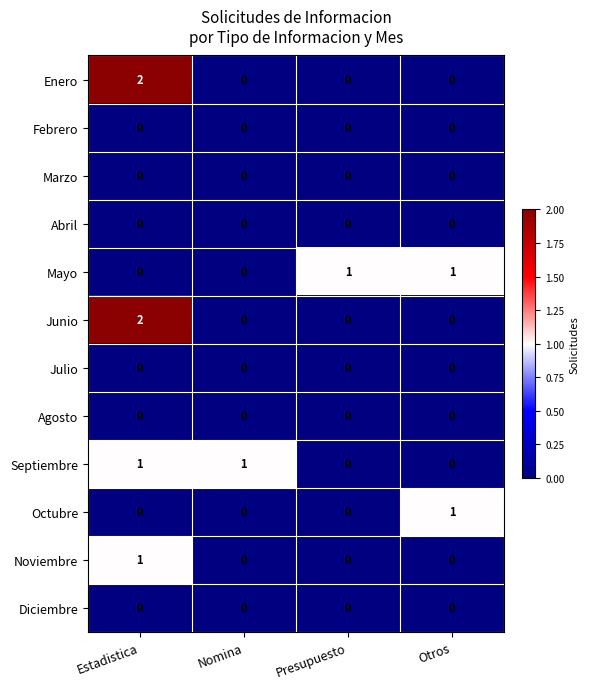

Between Presupuesto and Otros, which series saw the biggest shift?

Octubre